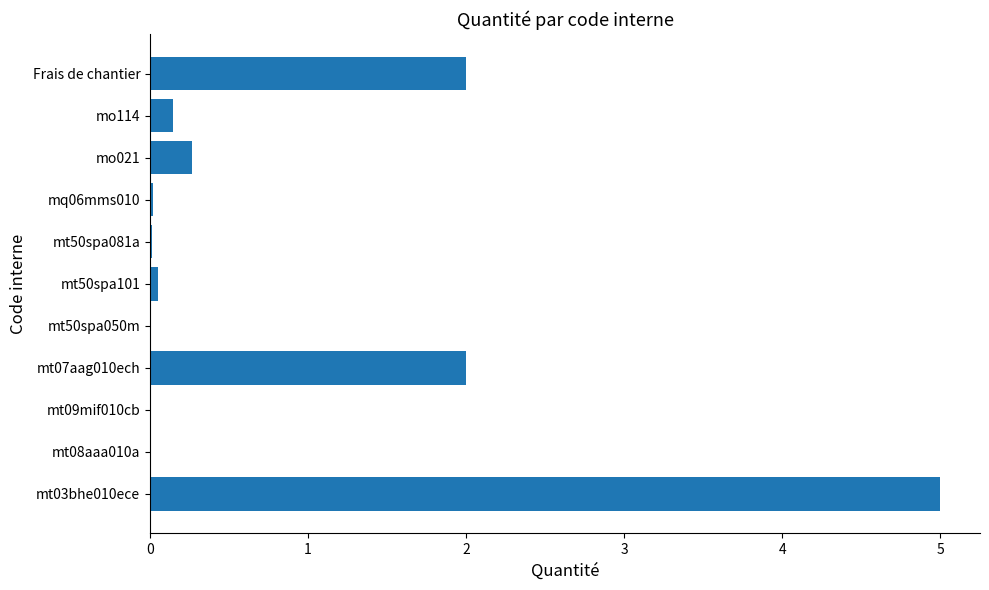

Which category has the highest value across all series?

mt03bhe010ece